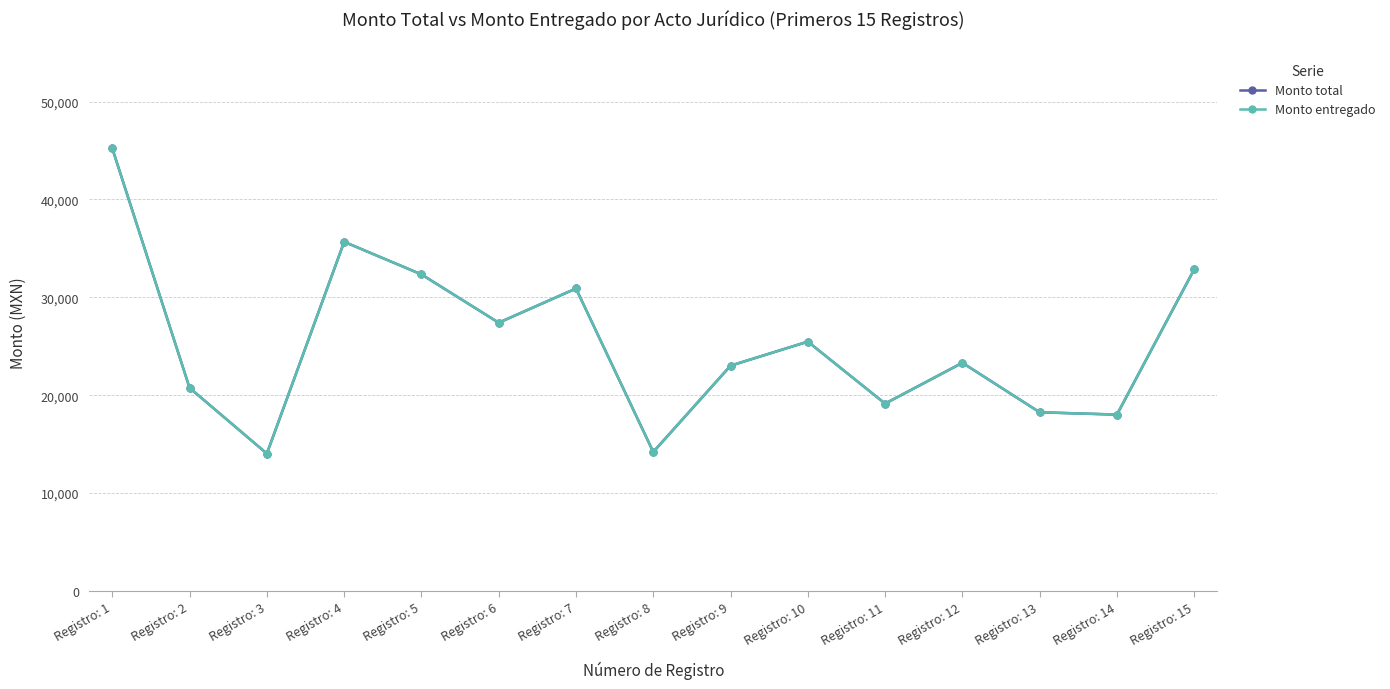

True or false: Monto total and Monto entregado cross at least once.

False